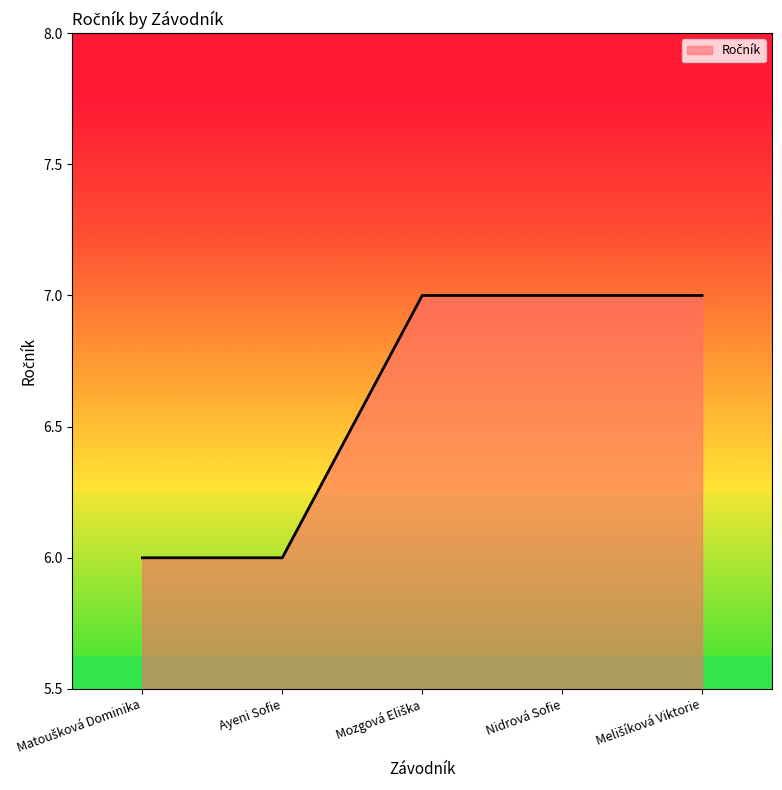

What is the minimum value shown in the chart?

6